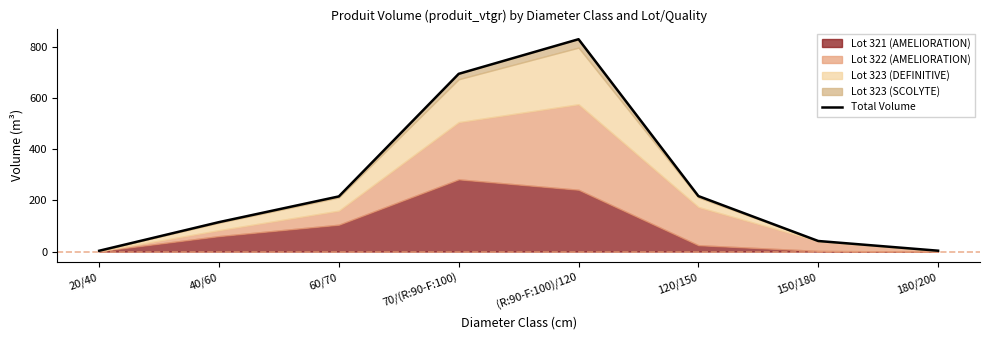

What is the change in value from 40/60 to 70/(R:90-F:100)?

+580.3